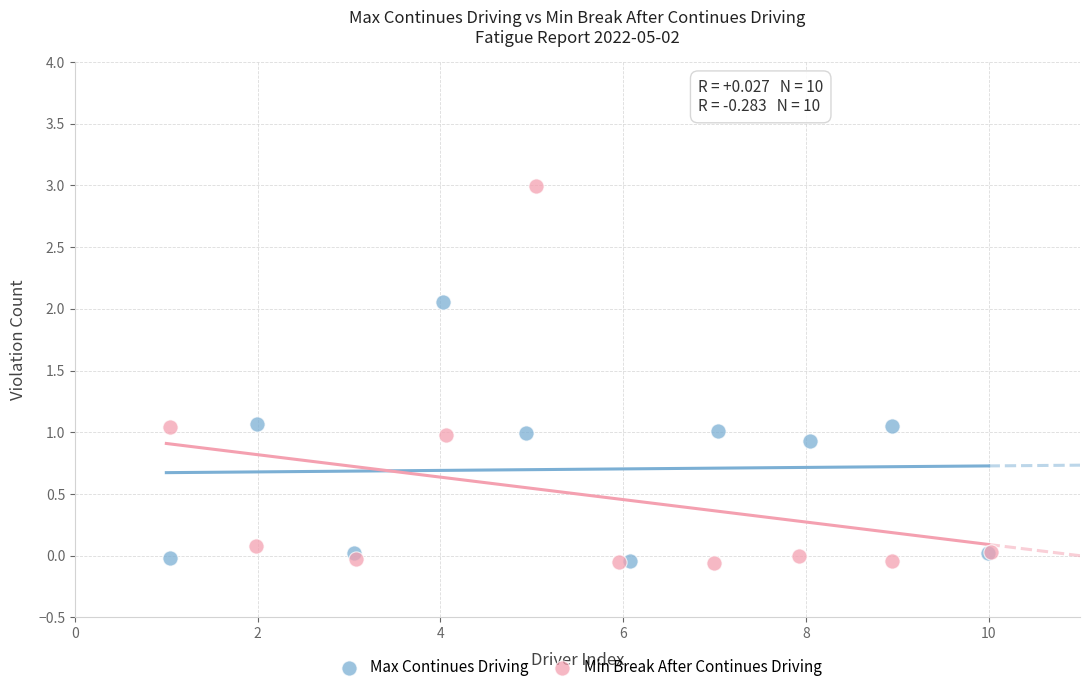

Which series contains the highest Y value?

Min Break After Continues Driving